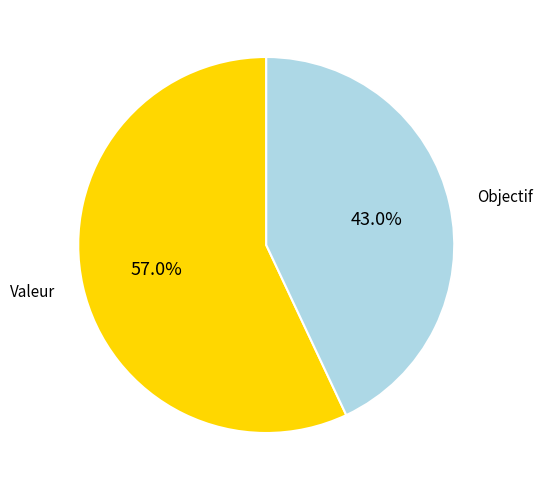

Which slice represents more than half of the pie?

Valeur